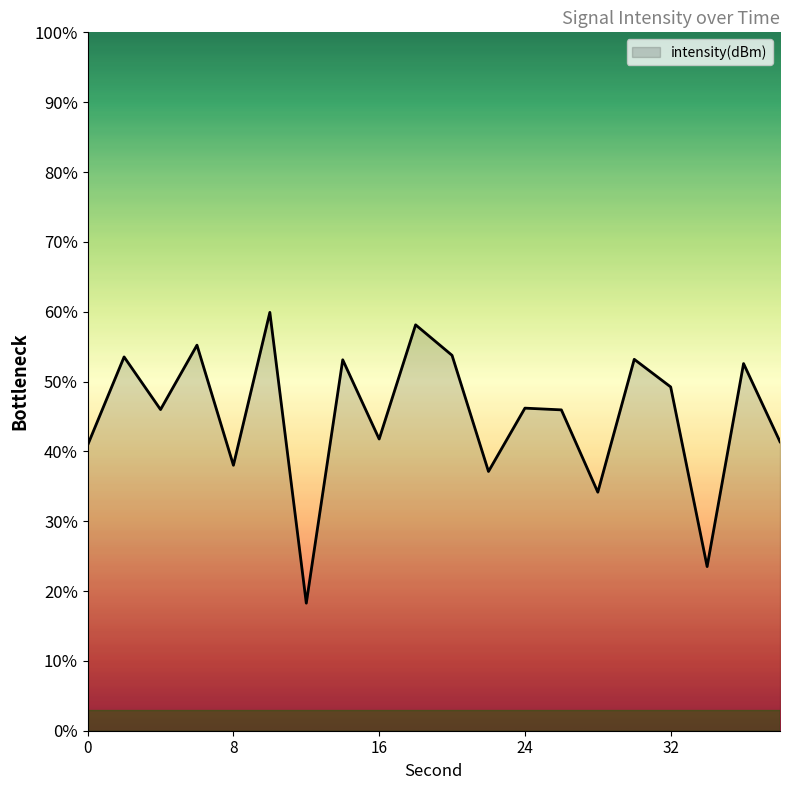

What is the difference between the maximum and minimum values?

41.6